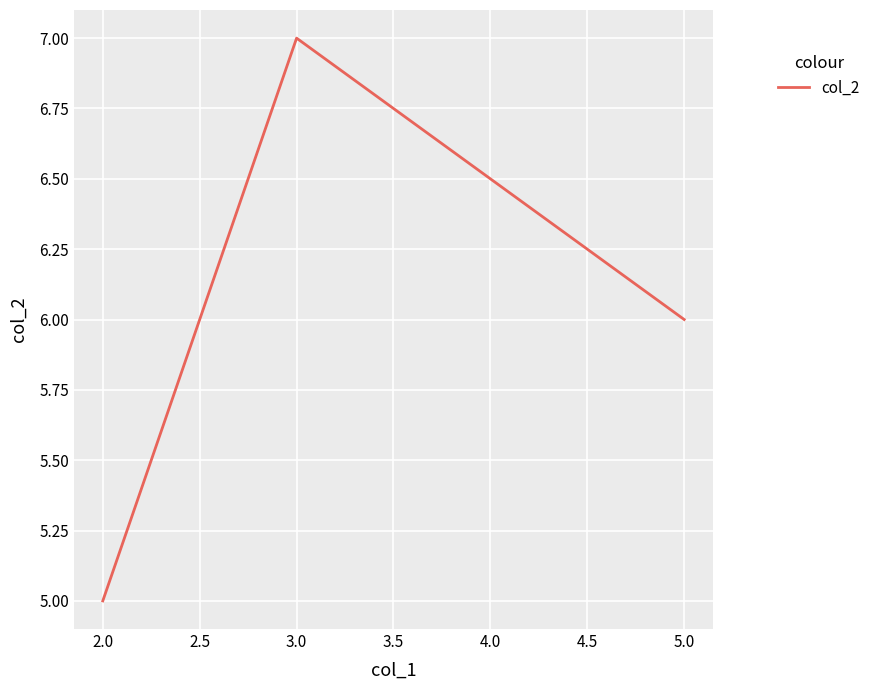

True or false: the data shows 6 at 5.0.

True